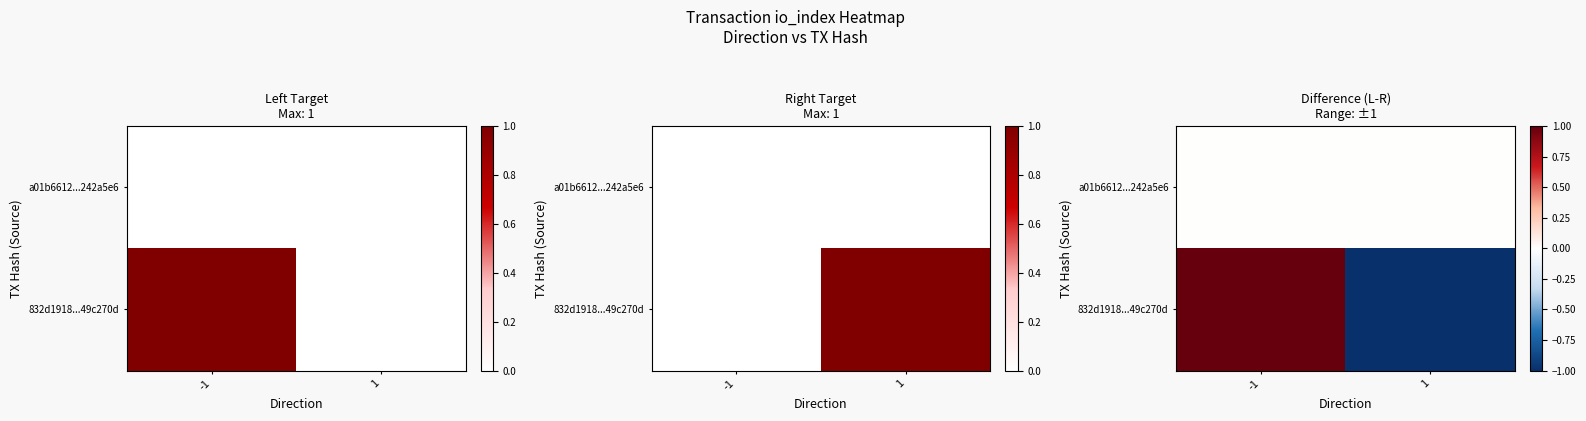

List the series in order of their peak value, highest first.

832d1918...49c270d, a01b6612...242a5e6